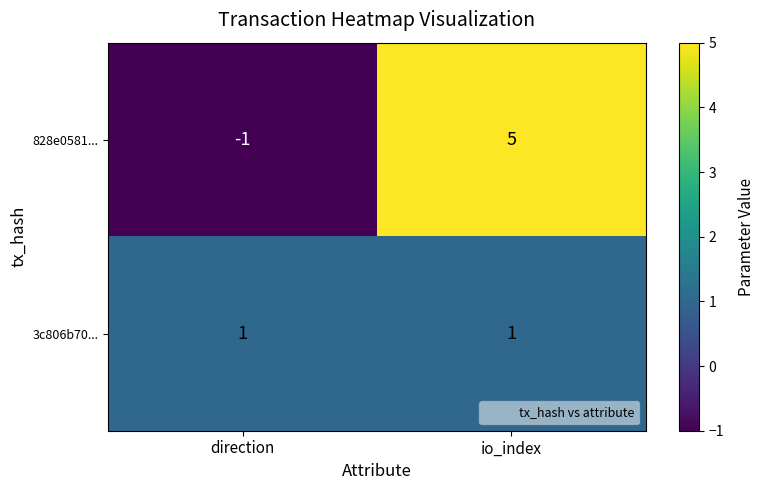

Between direction and io_index, which series saw the biggest shift?

828e0581...